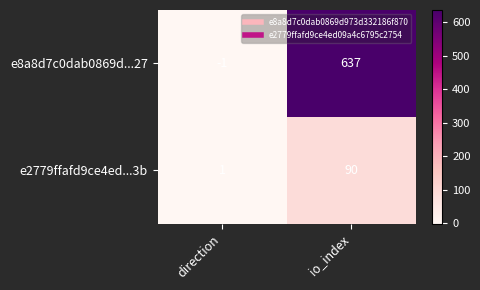

List the series in order of their peak value, lowest first.

e2779ffafd9ce4ed...3b, e8a8d7c0dab0869d...27